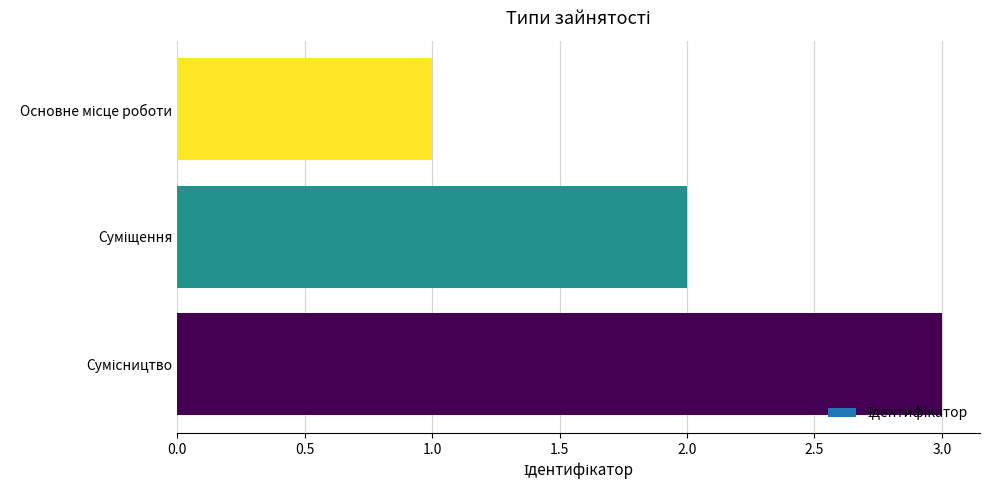

What is the average value?

2